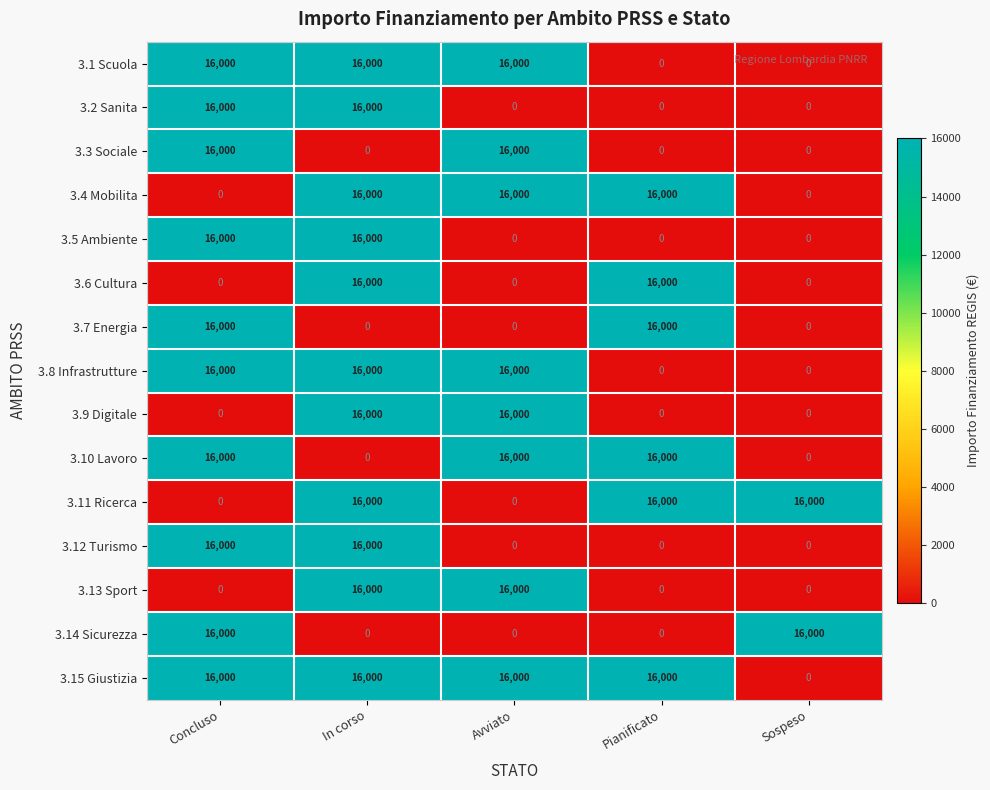

What is the total value across all series at In corso?

176000